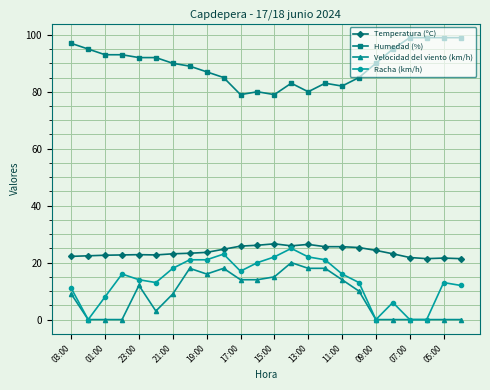

True or false: Racha (km/h) and Temperatura (ºC) cross at least once.

False